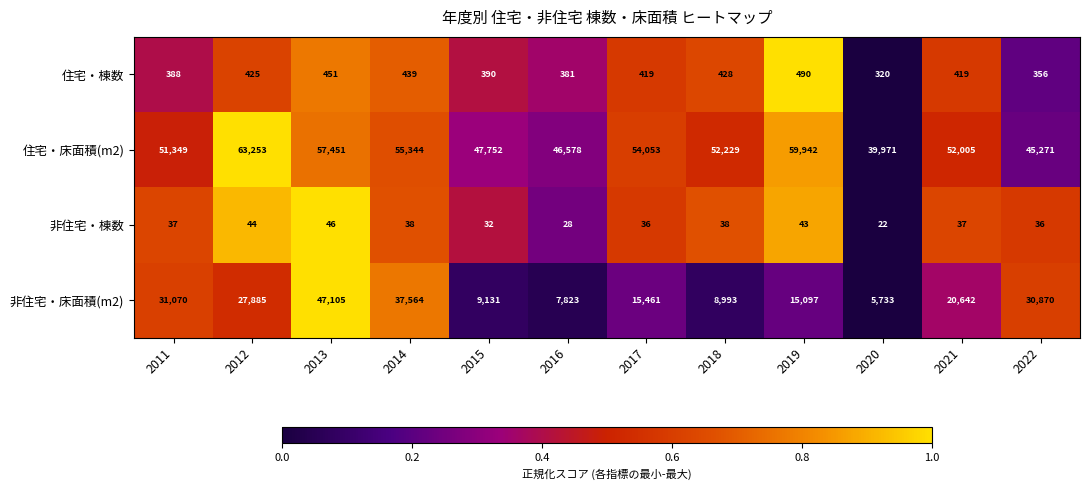

What is the difference between the second highest and second lowest values in the 住宅・床面積(m2) series?

14671